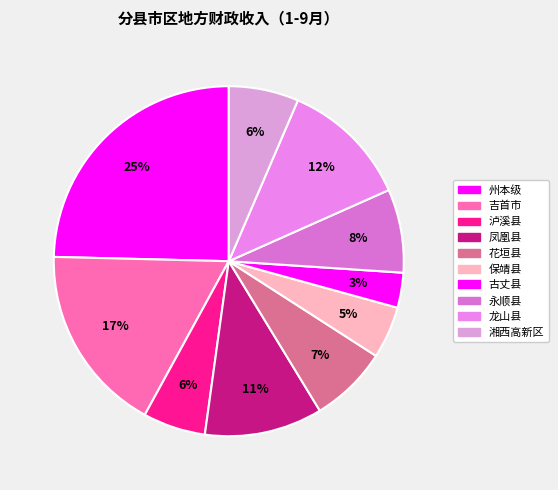

Count the number of slices in the pie.

10